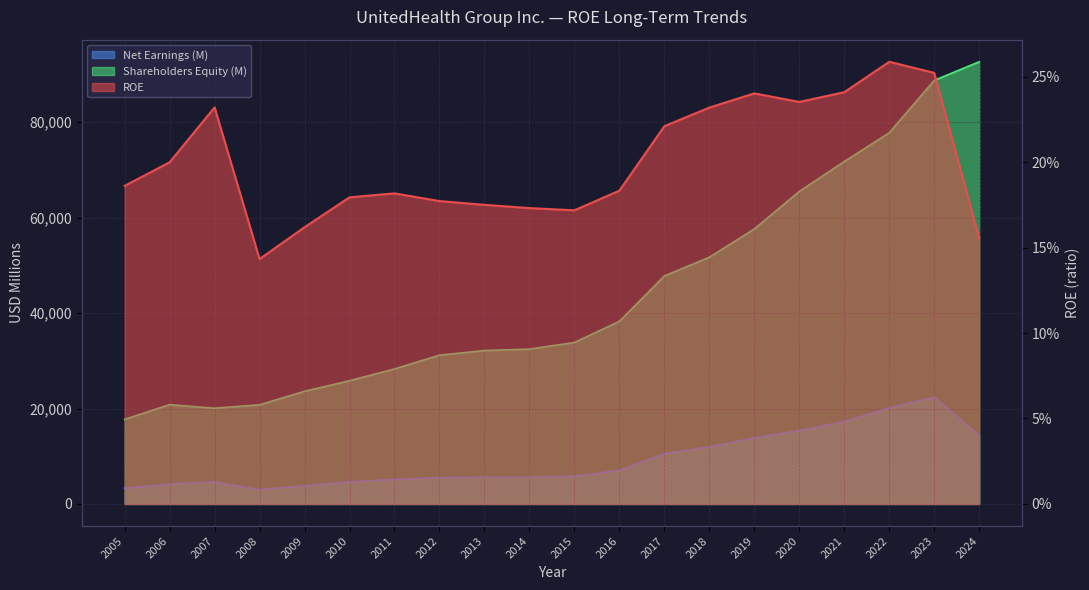

How many interior local valleys does the ROE series have?

3